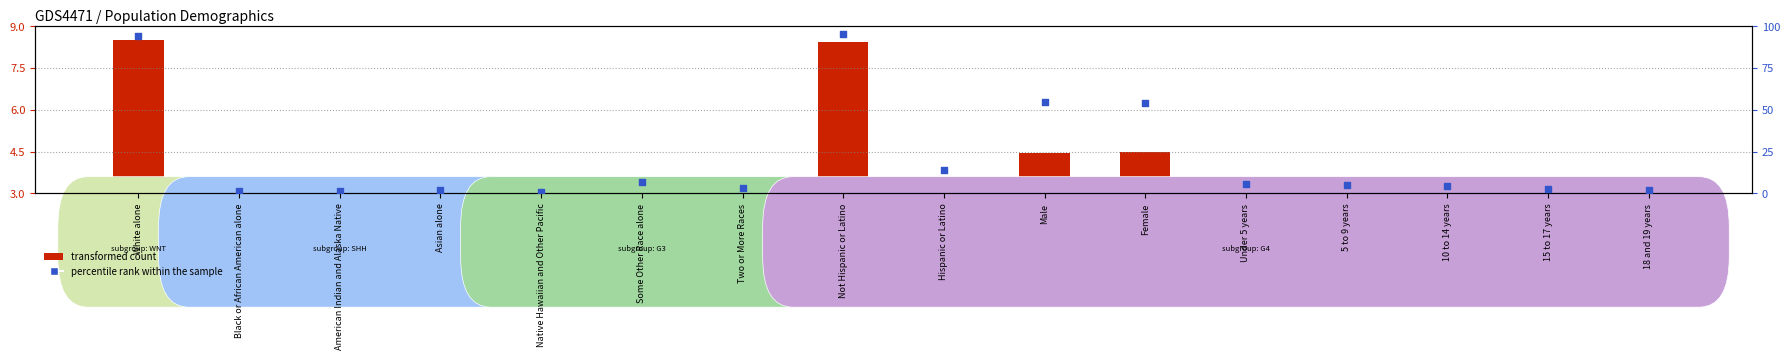

Which series has the widest spread of Y values?

percentile rank within the sample